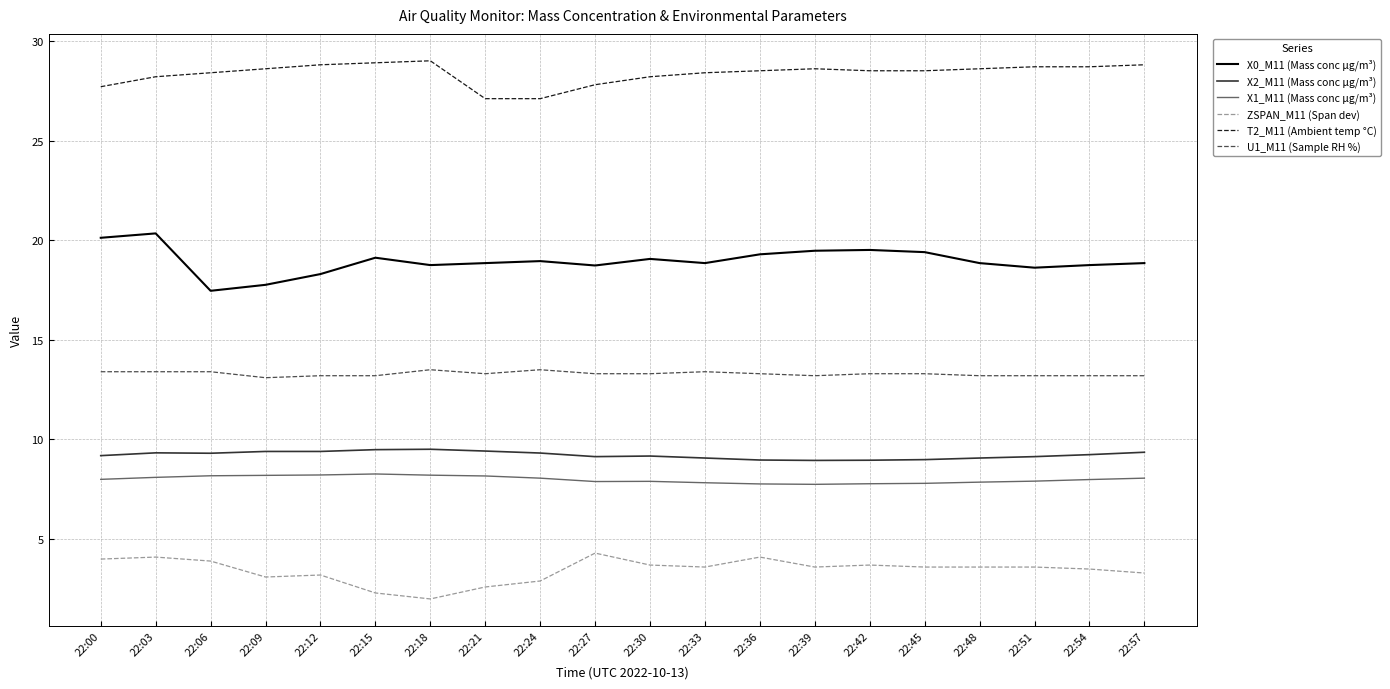

The value of X0_M11 (Mass conc μg/m³) at 22:09 is 26.1. True or false?

False